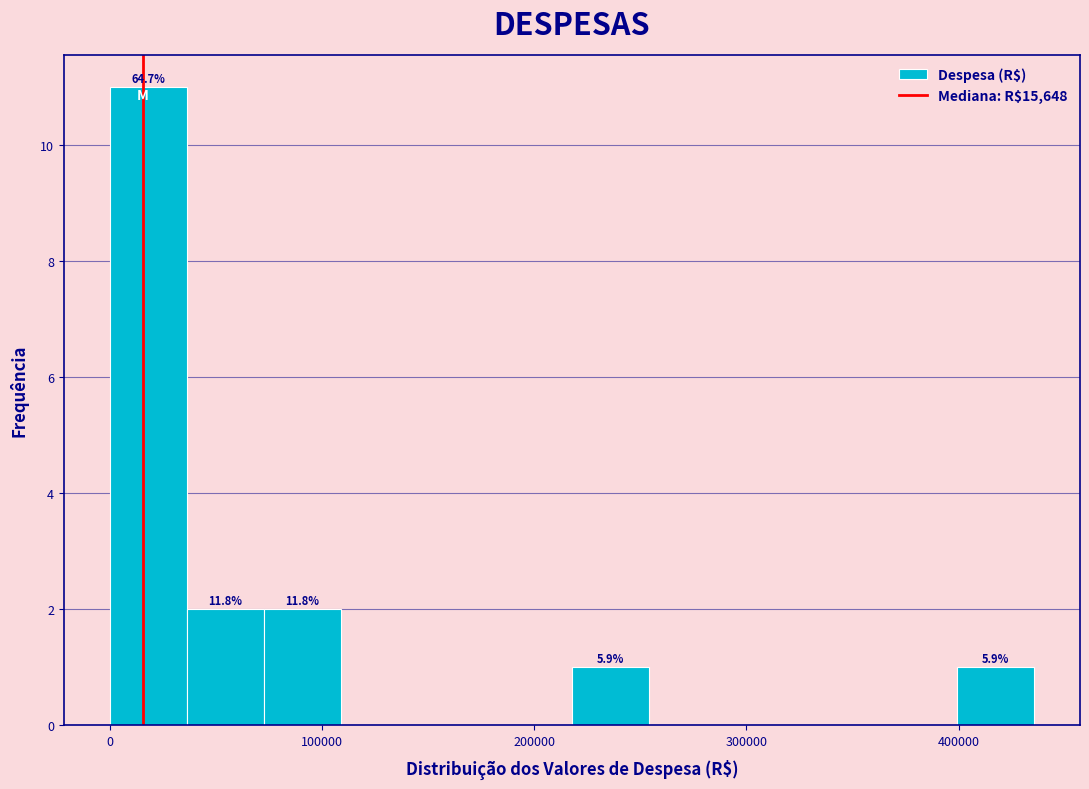

Read against the x-axis, roughly where is the centre of the tallest bar?

20000